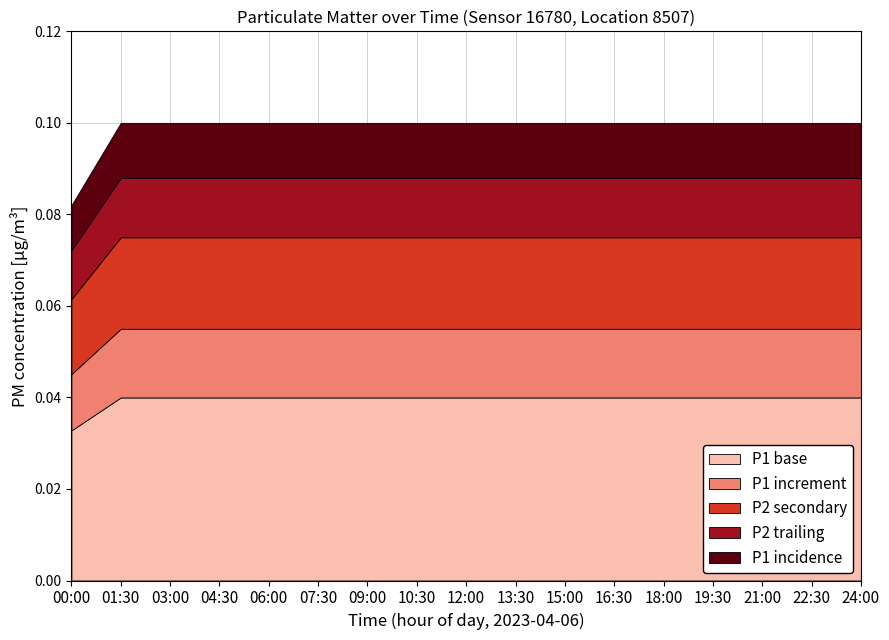

At how many categories does at least one series exceed 0?

17